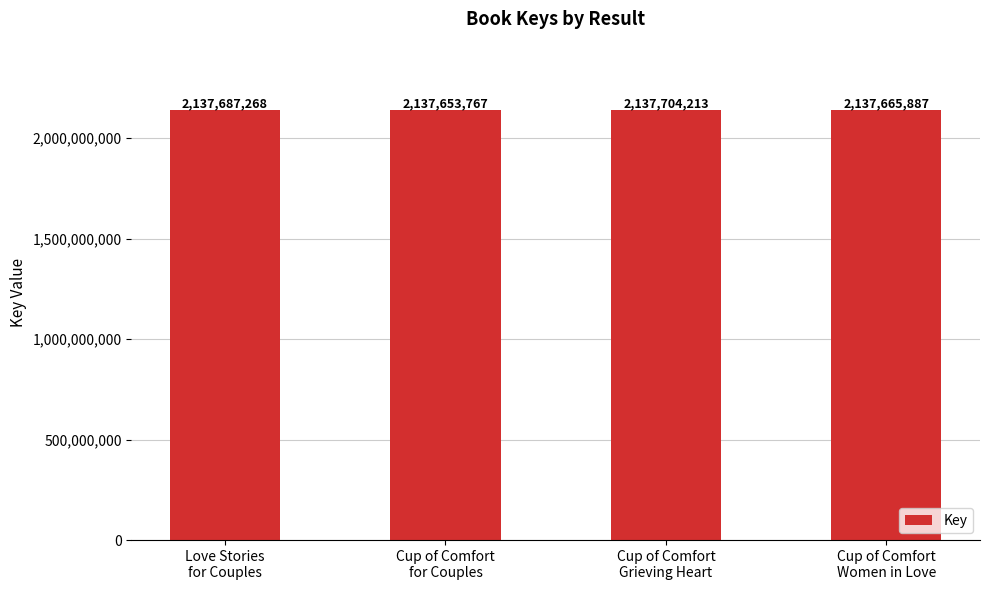

What is the change in value from Cup of Comfort
for Couples to Cup of Comfort
Grieving Heart?

+50446